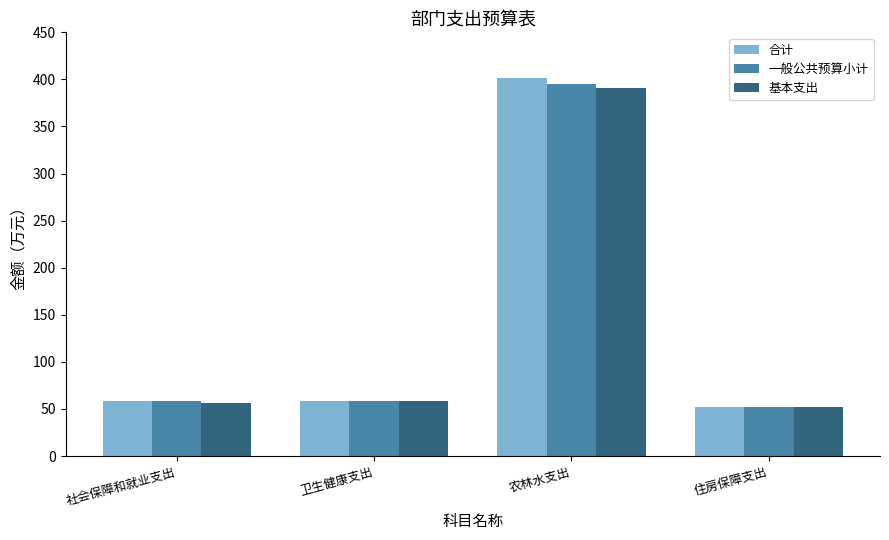

What is the average value of the 一般公共预算小计 series?

141.1